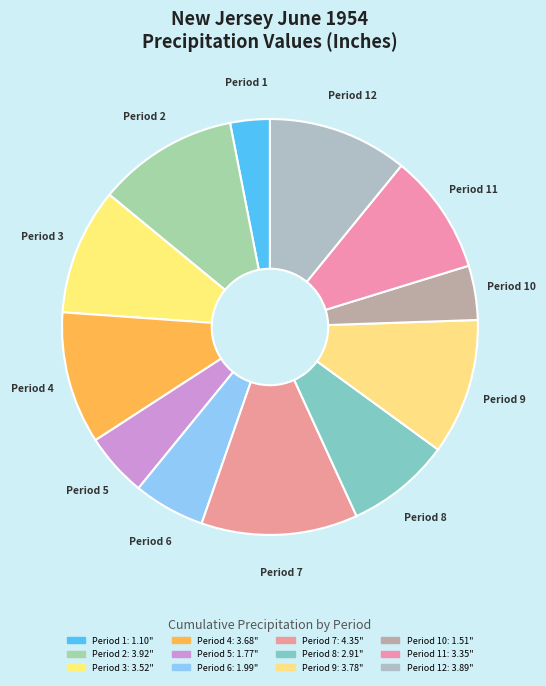

Count the number of slices in the pie.

12